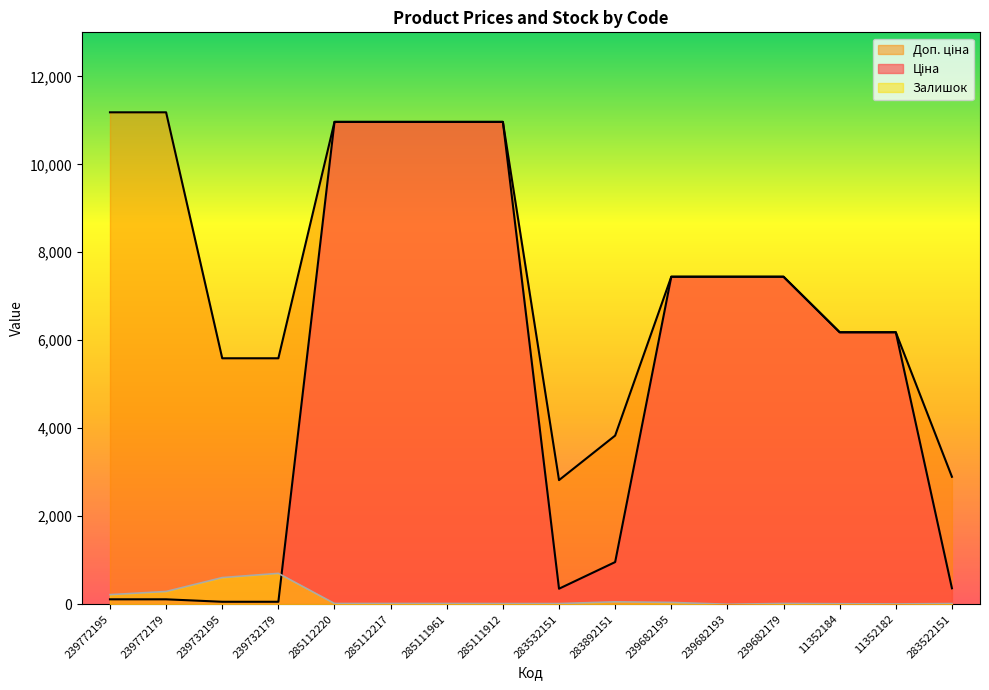

What position from the left is 285111912?

8